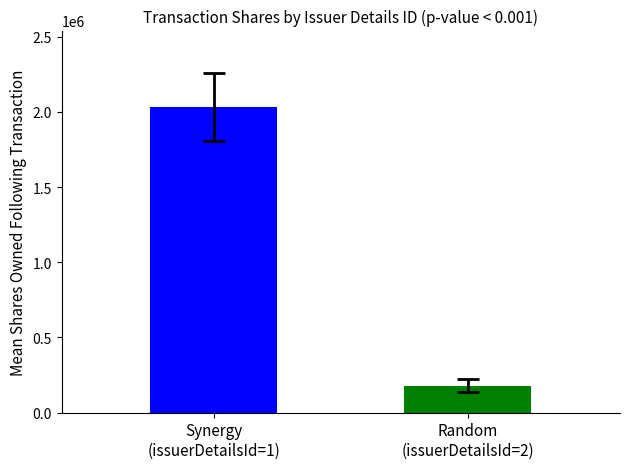

What is the smallest value displayed?

180564.7